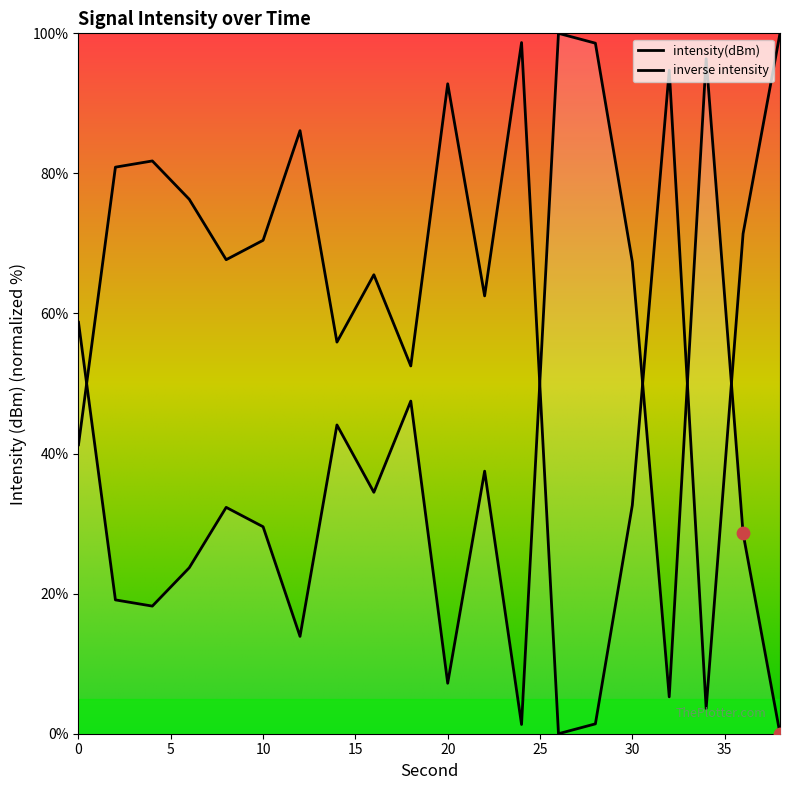

Approximately how many times larger is the value at 22 compared to 8?

1.2